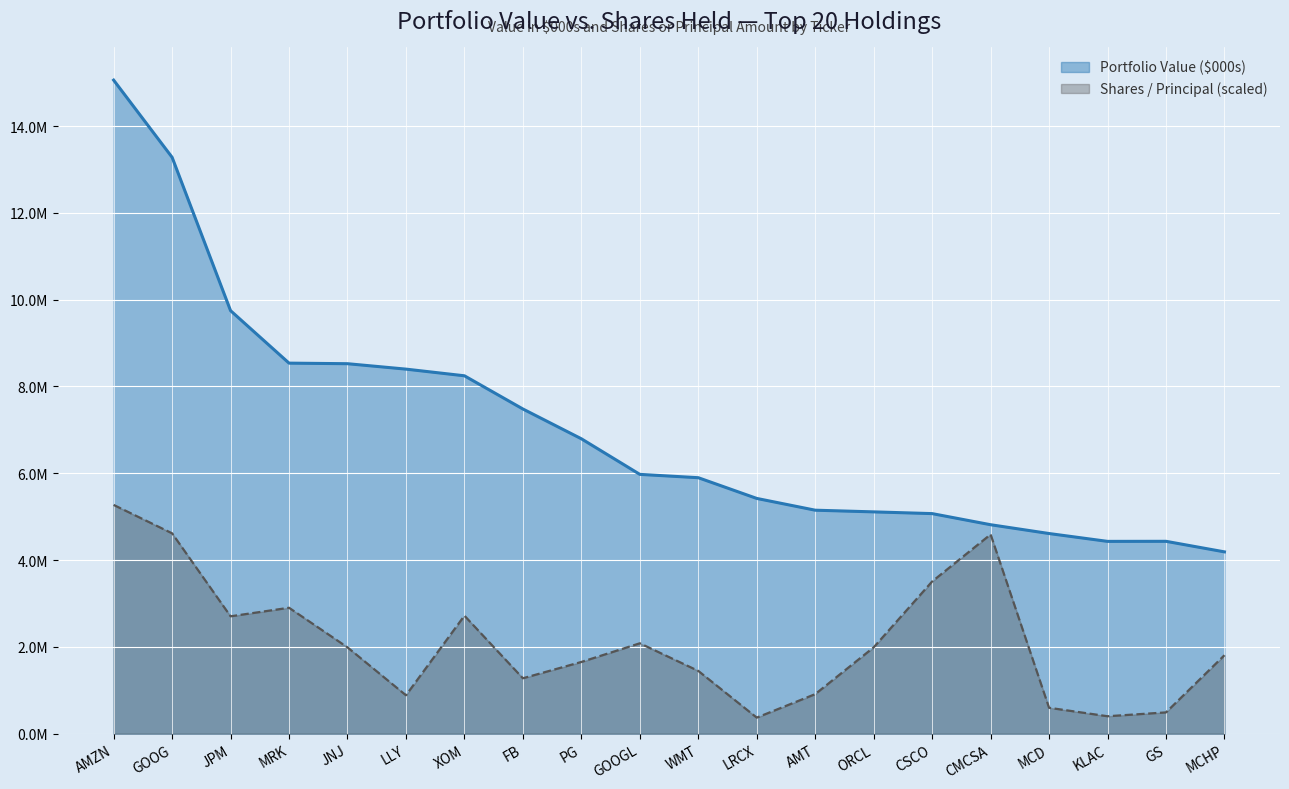

True or false: Shares / Principal and Portfolio Value ($000s) intersect in this chart.

False